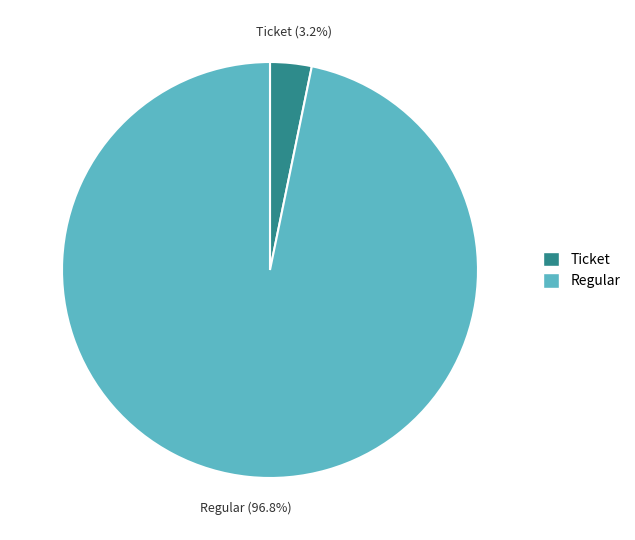

Count the number of slices in the pie.

2